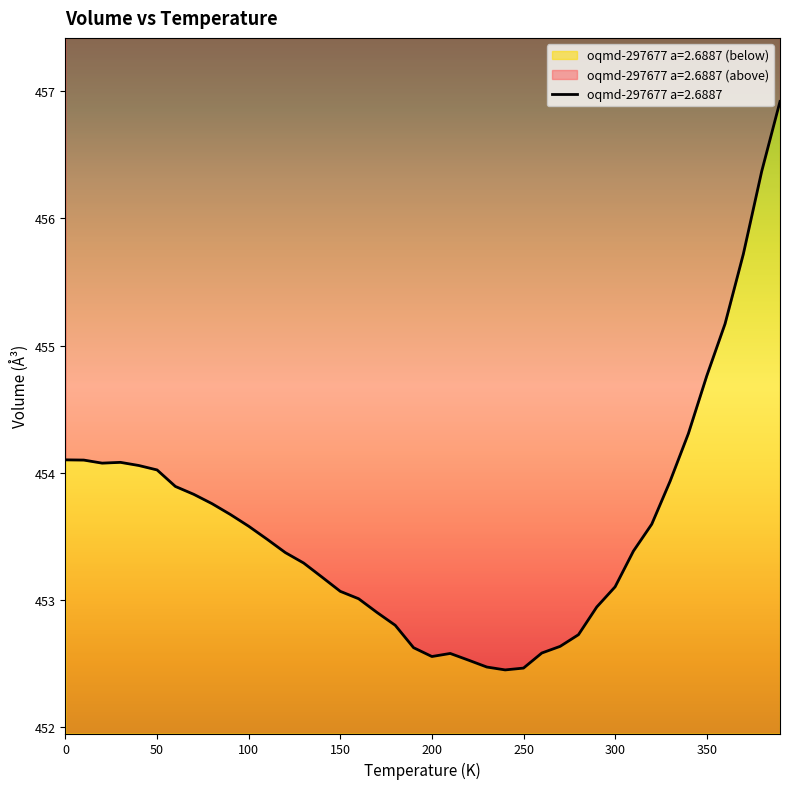

What is the sum of the values at 40.0 and 270.0?

906.7